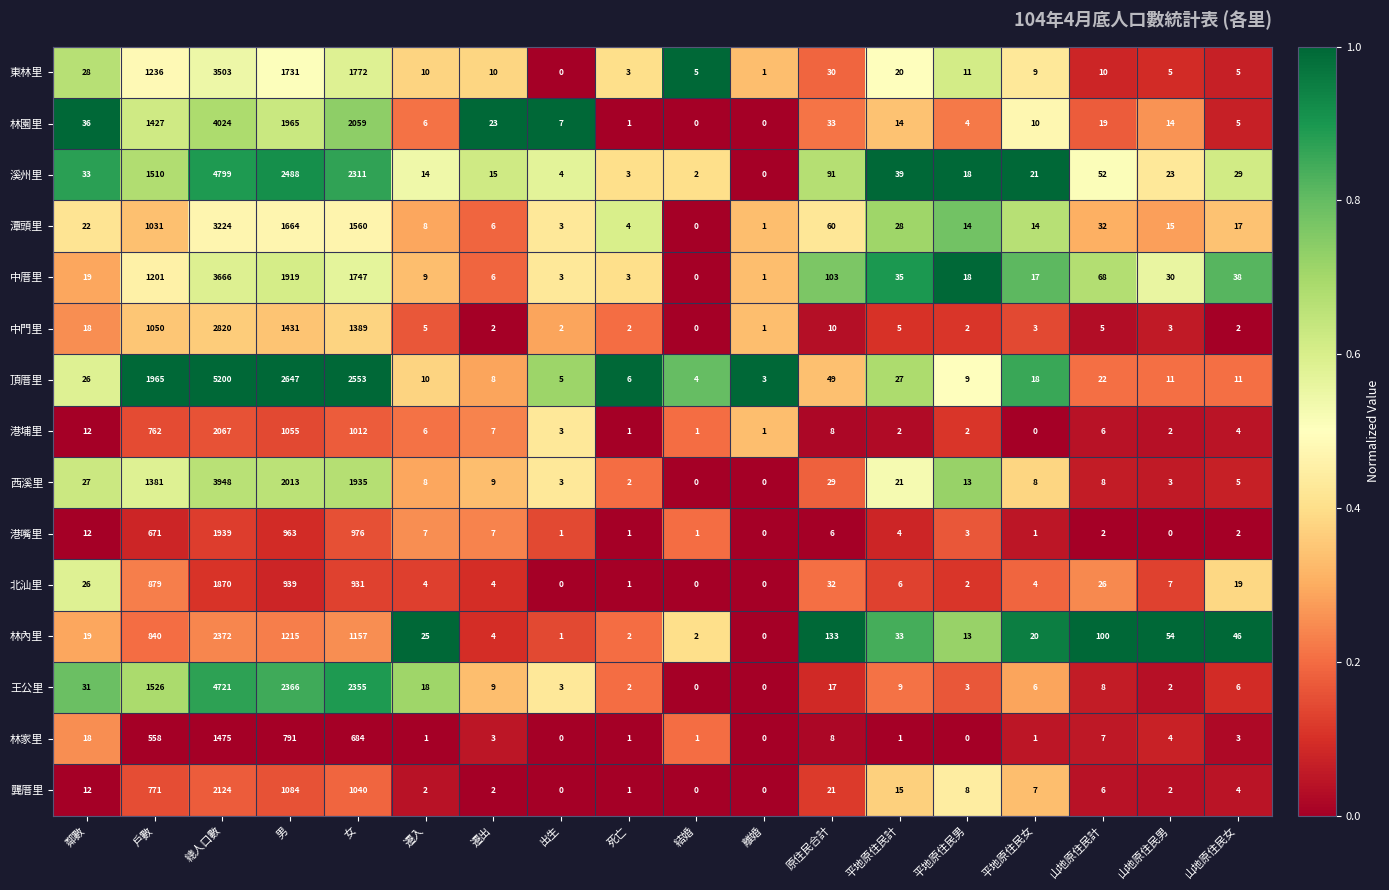

Rank the series by their maximum value, from lowest to highest.

林家里, 北汕里, 港嘴里, 港埔里, 龔厝里, 林內里, 中門里, 潭頭里, 東林里, 中厝里, 西溪里, 林園里, 王公里, 溪州里, 頂厝里